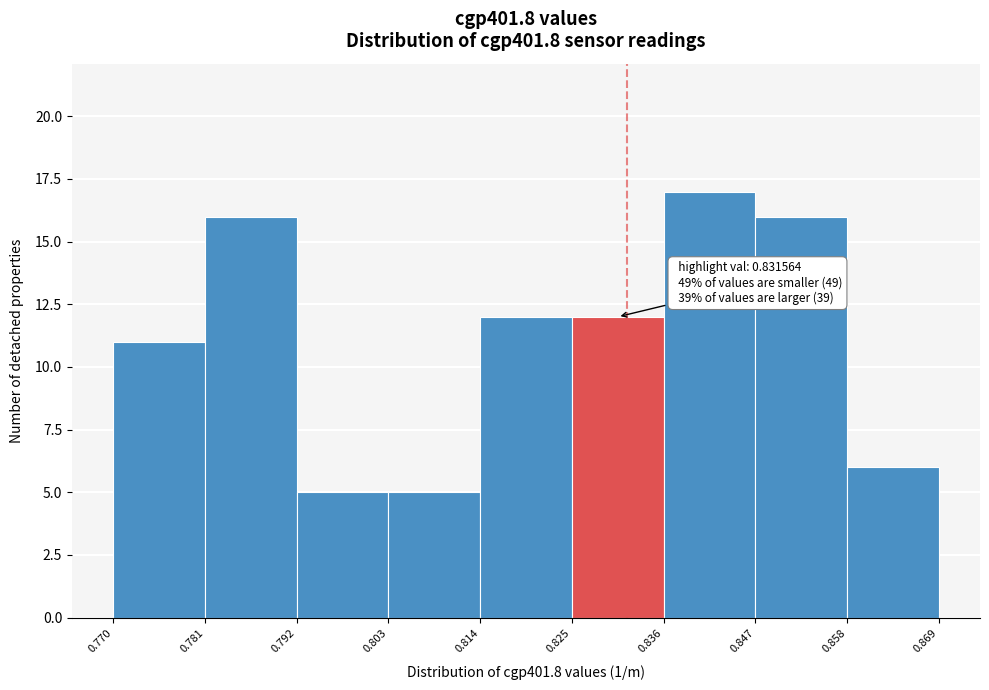

Over which range of the x-axis is the bar tallest?

0.836 to 0.847